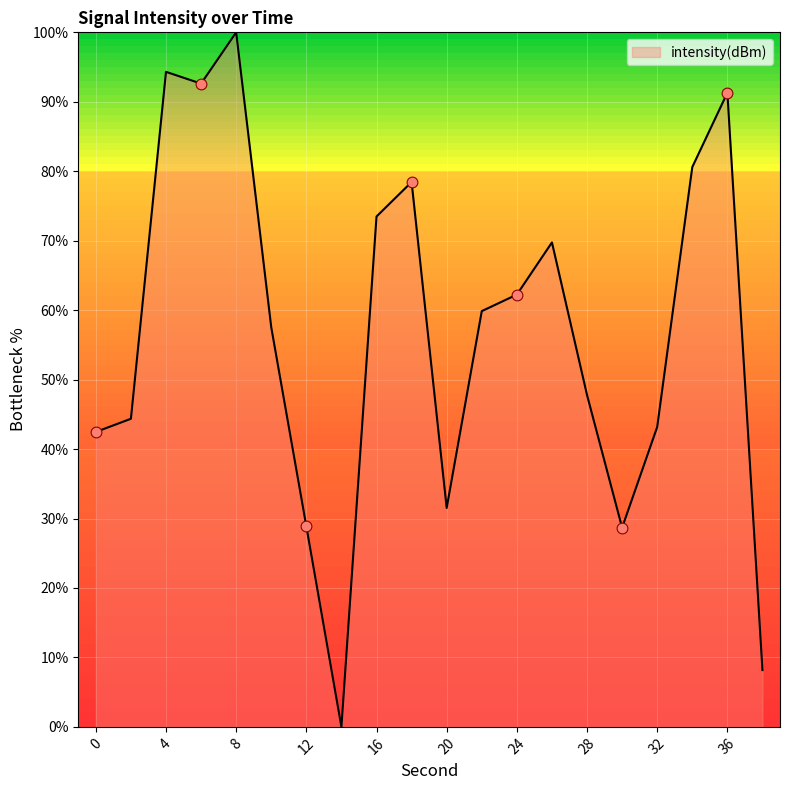

What is the greatest value displayed?

100.0